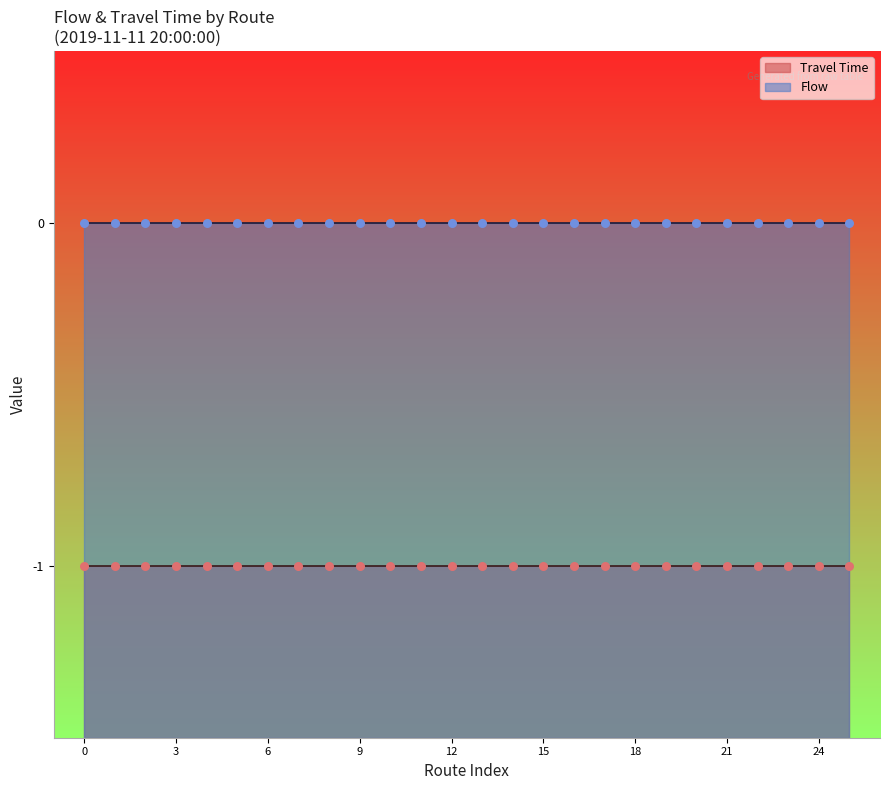

Is the value of Travel Time at 13 greater than the value of Flow at 15?

No